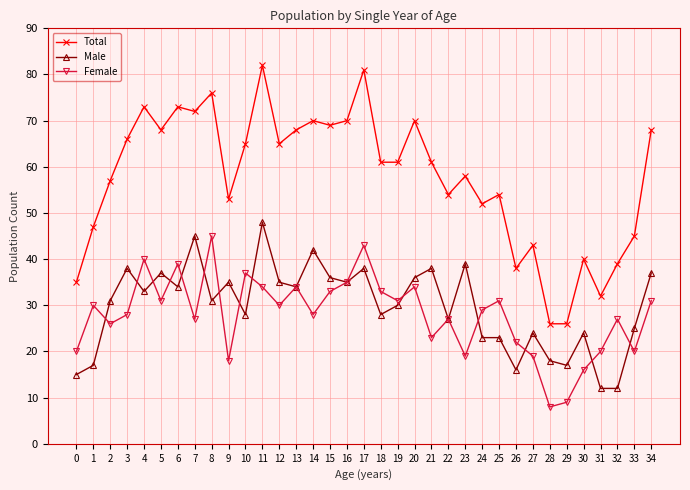

Which series has the widest spread of values?

Total